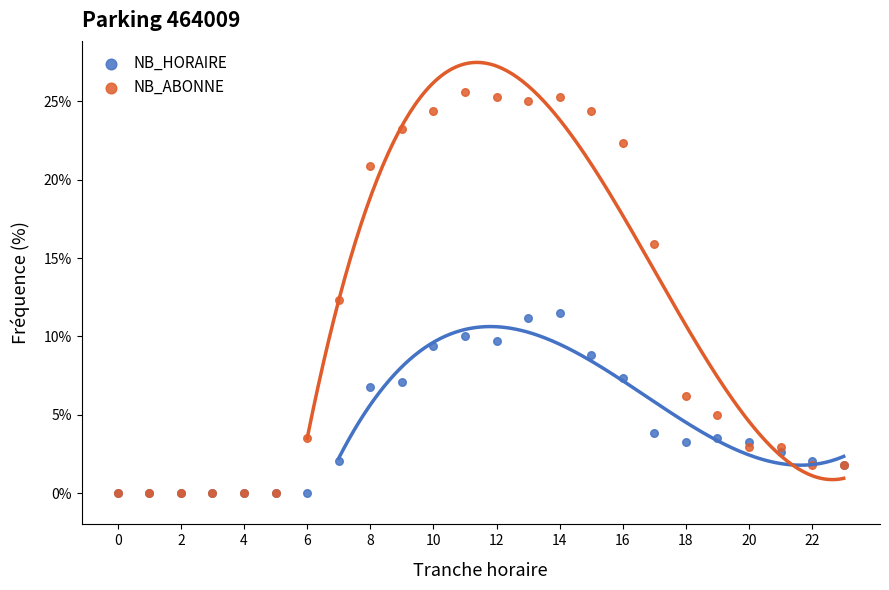

Which series has the largest Y range (max minus min)?

NB_ABONNE